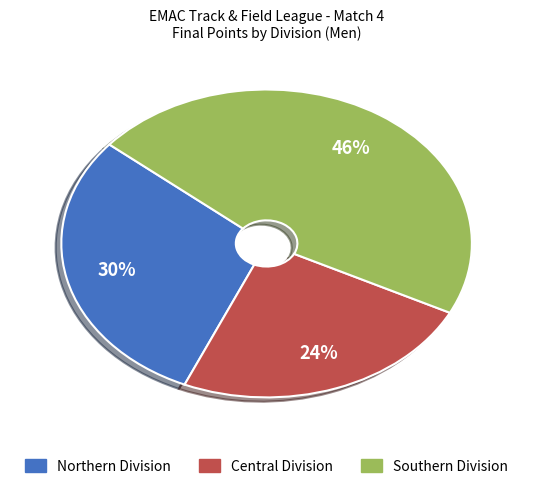

Approximately how many times larger is the value at Central Division compared to Northern Division?

0.8